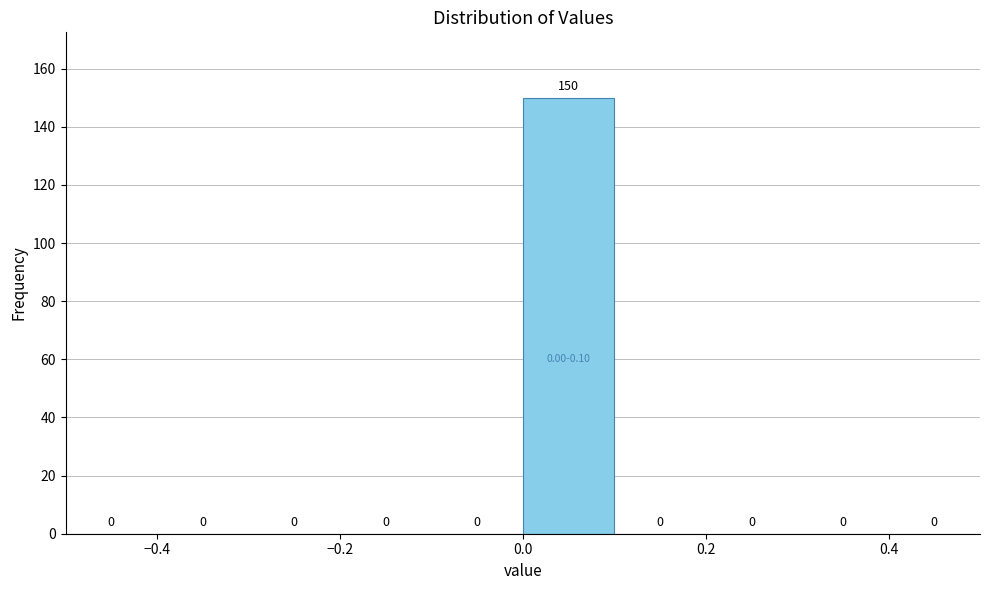

Over which range of the x-axis is the bar tallest?

0.0 to 0.1